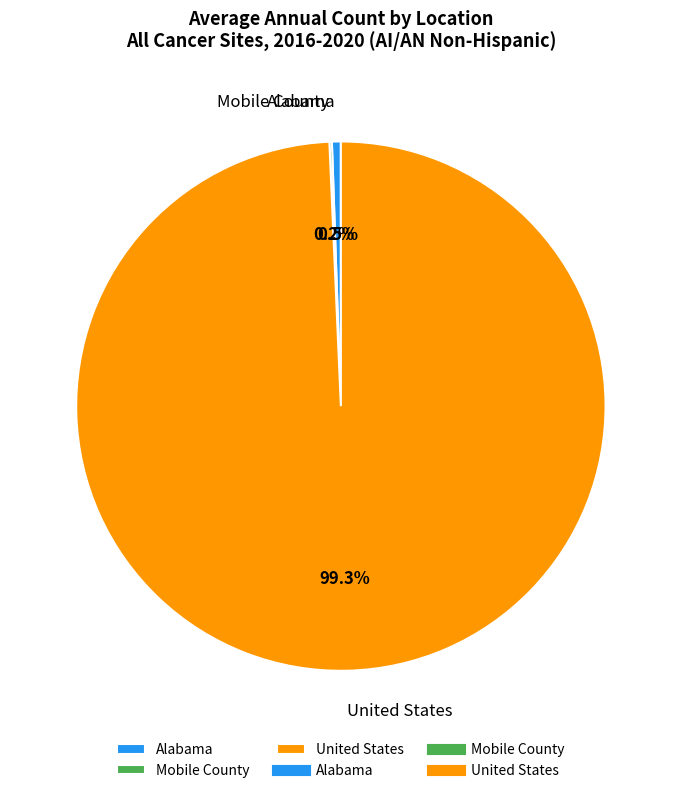

Is there a majority slice in this chart?

Yes